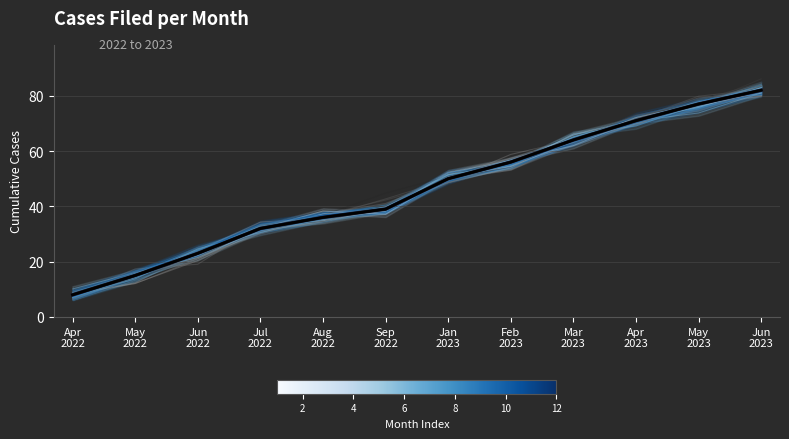

What is the greatest value displayed?

82